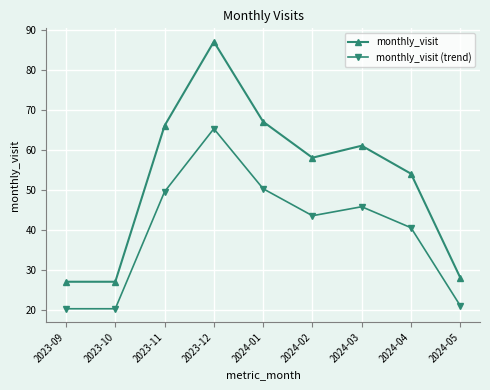

What is the label of the 2nd point from the left?

2023-10